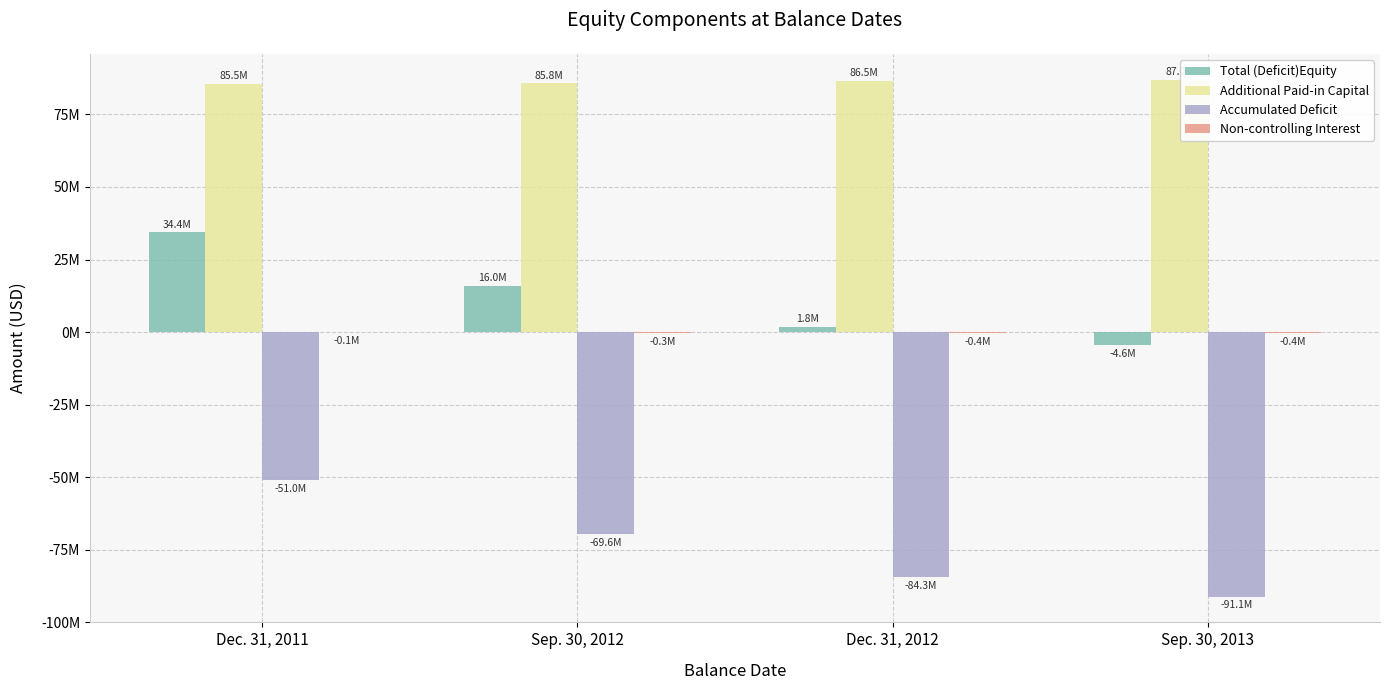

Are the bars horizontal?

No